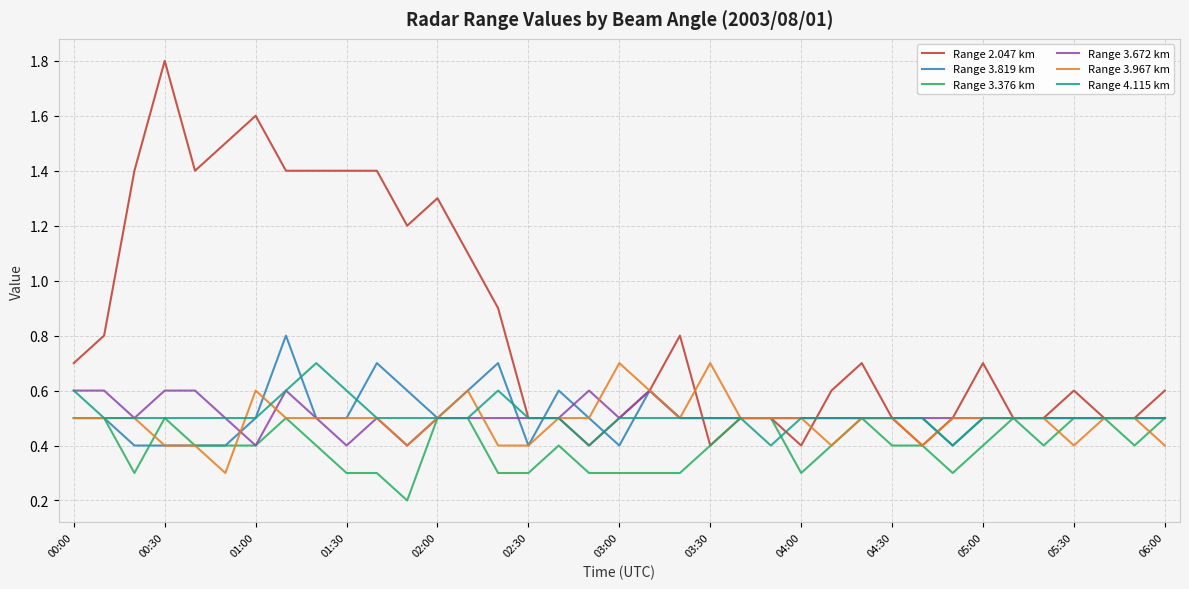

True or false: Range 3.819 km and Range 3.376 km cross at least once.

True